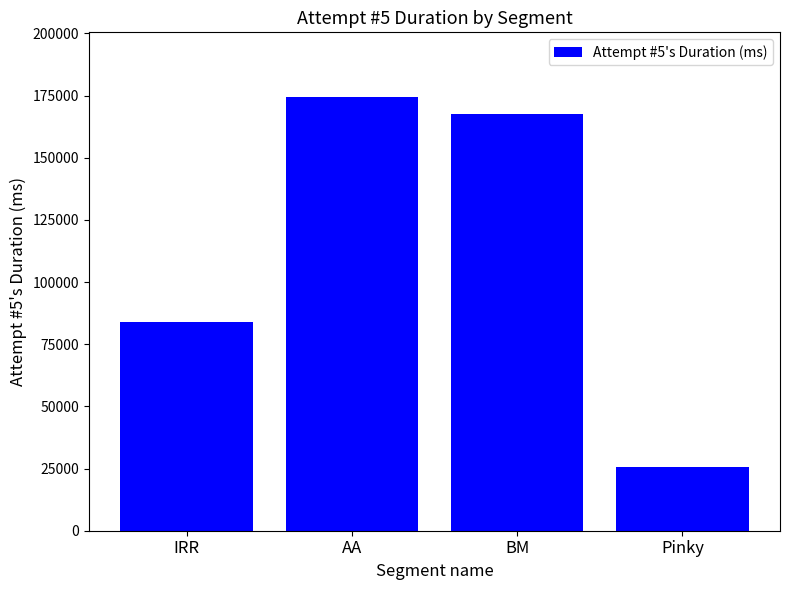

Is it true that the value at Pinky is 35405?

False